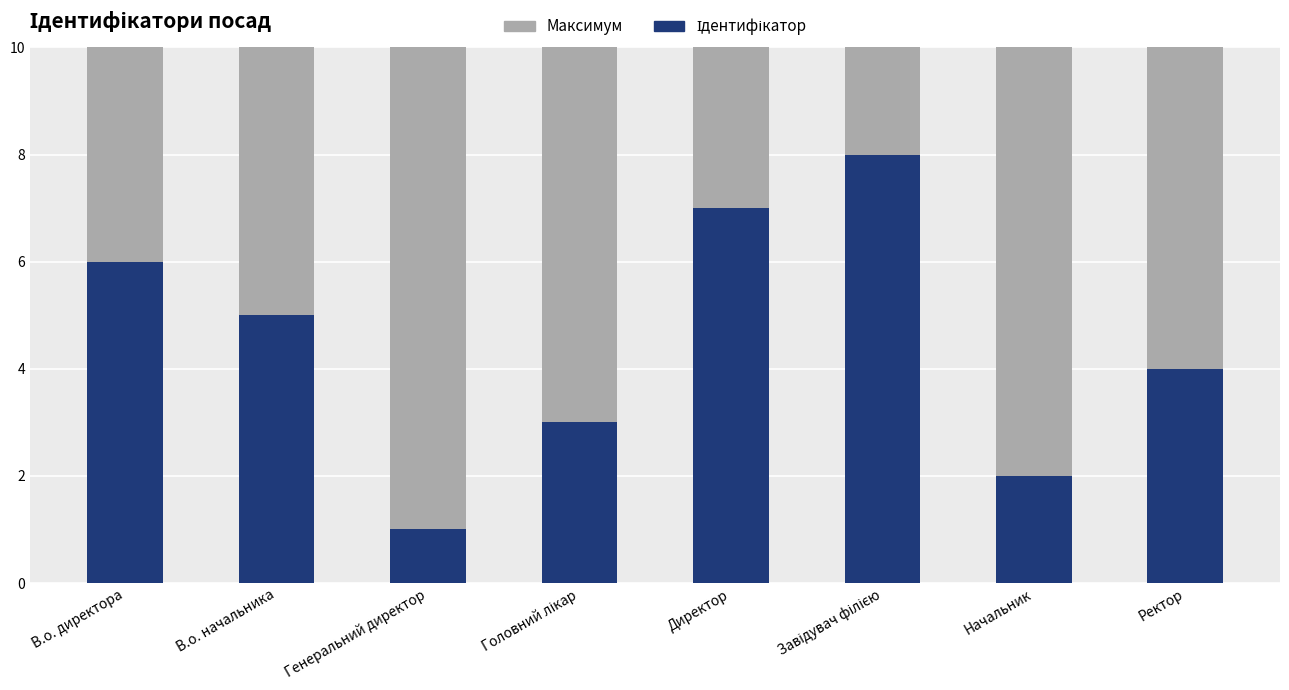

The Ідентифікатор series shows 7 at Директор. True or false?

True